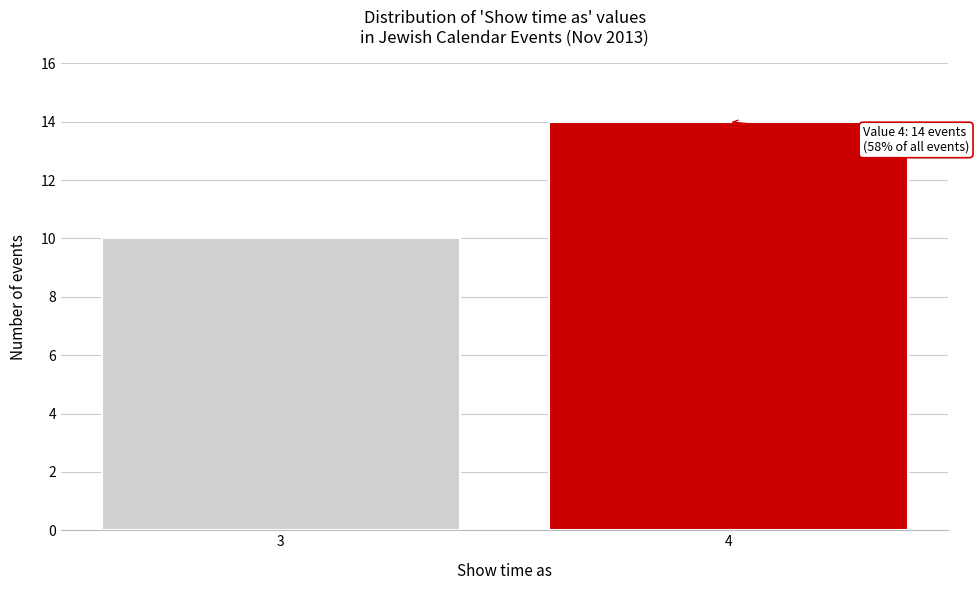

Reading right to left, transcribe all the data shown in this chart.

4=14	3=10